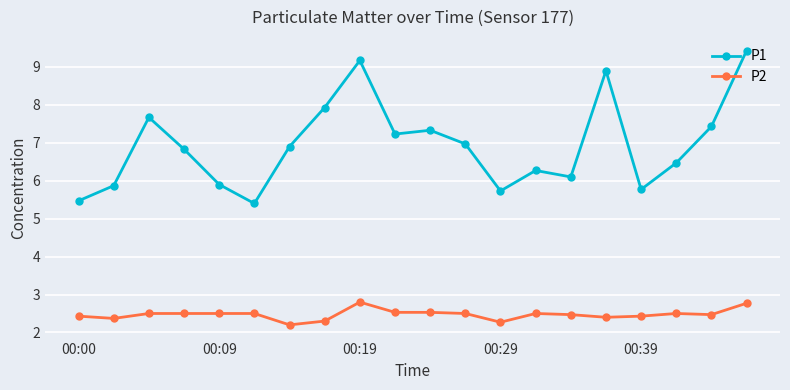

True or false: P2 has more than 1 points higher than both neighbors.

True